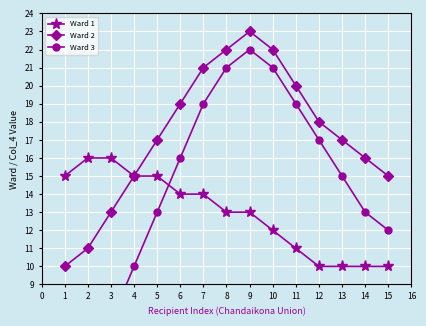

What is the value of the Ward 1 point at the 5th from the left?

15